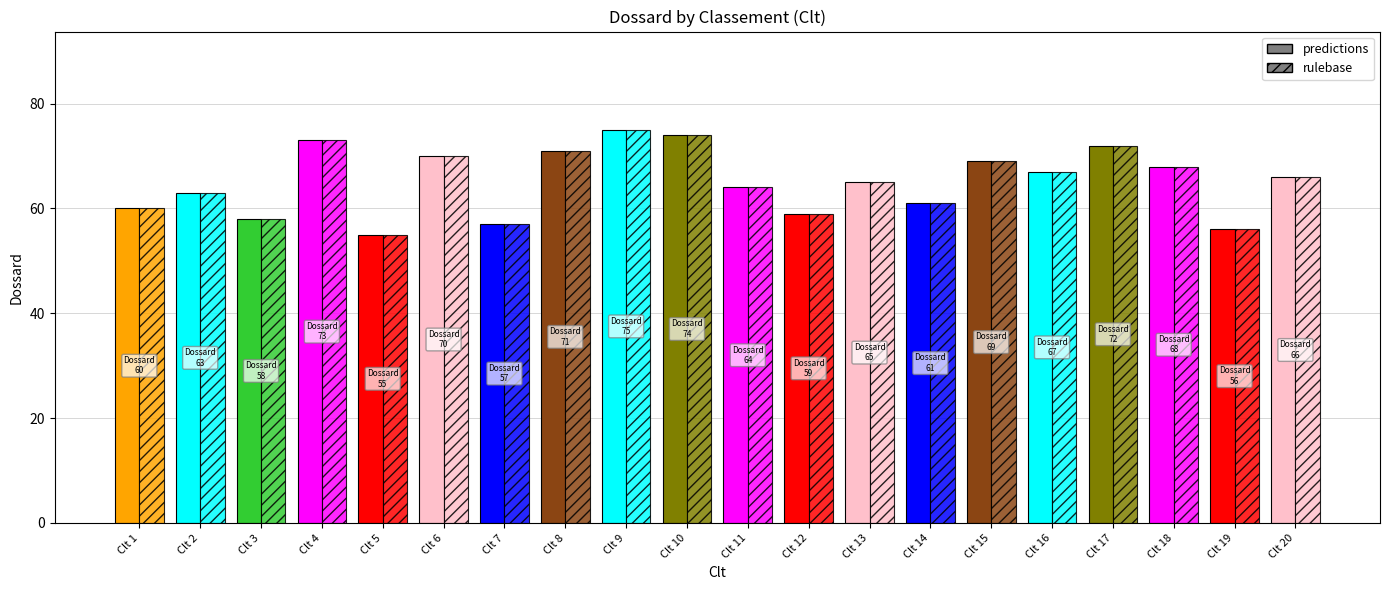

Is the value of predictions at 6 greater than the value of rulebase at 8?

No